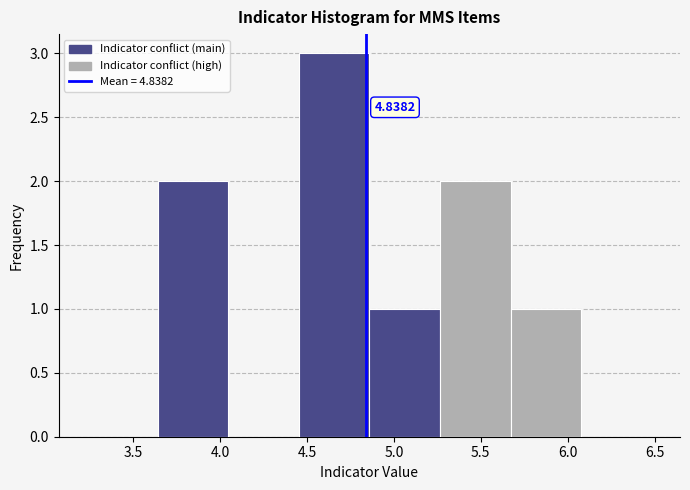

Which range on the x-axis has the tallest bar?

4.45 to 4.85